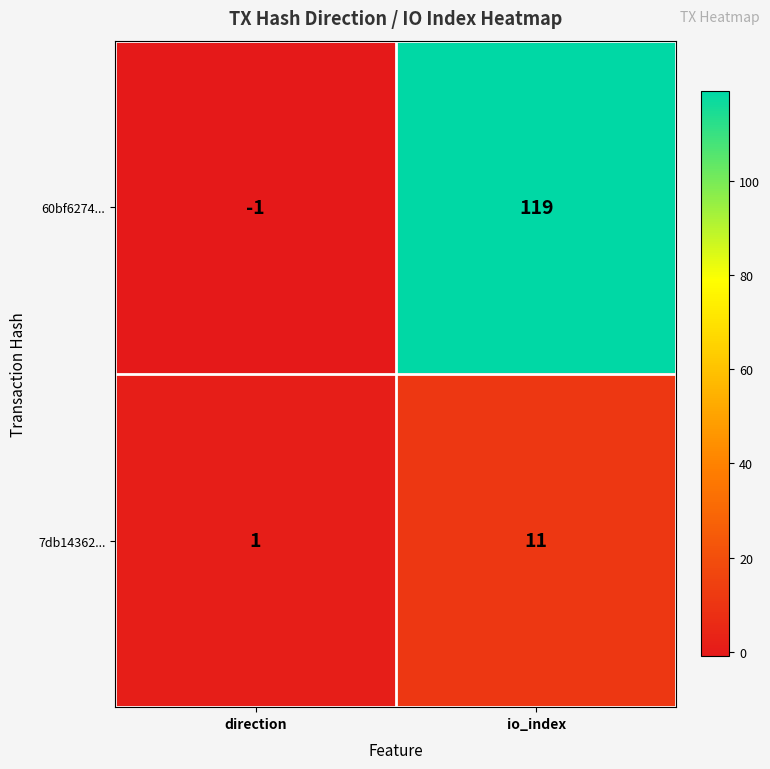

How many values in 60bf6274... are below zero?

1